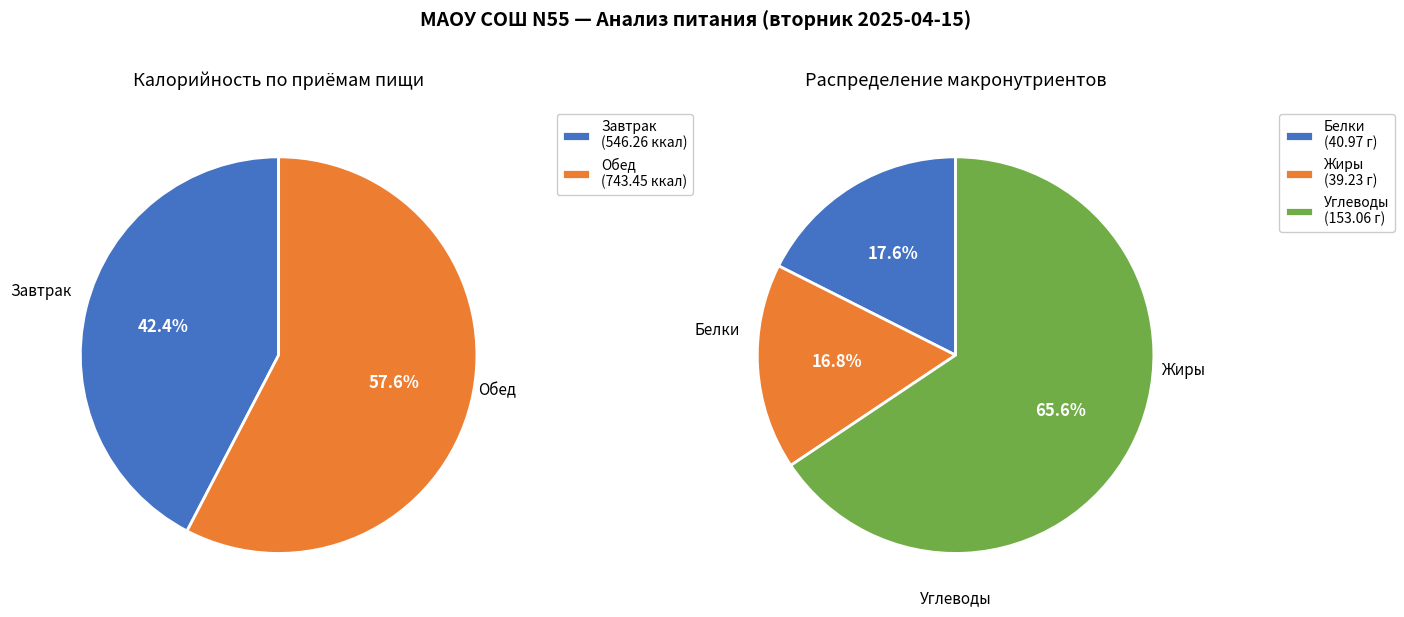

What percentage is the Обед slice, to the nearest percent?

58%